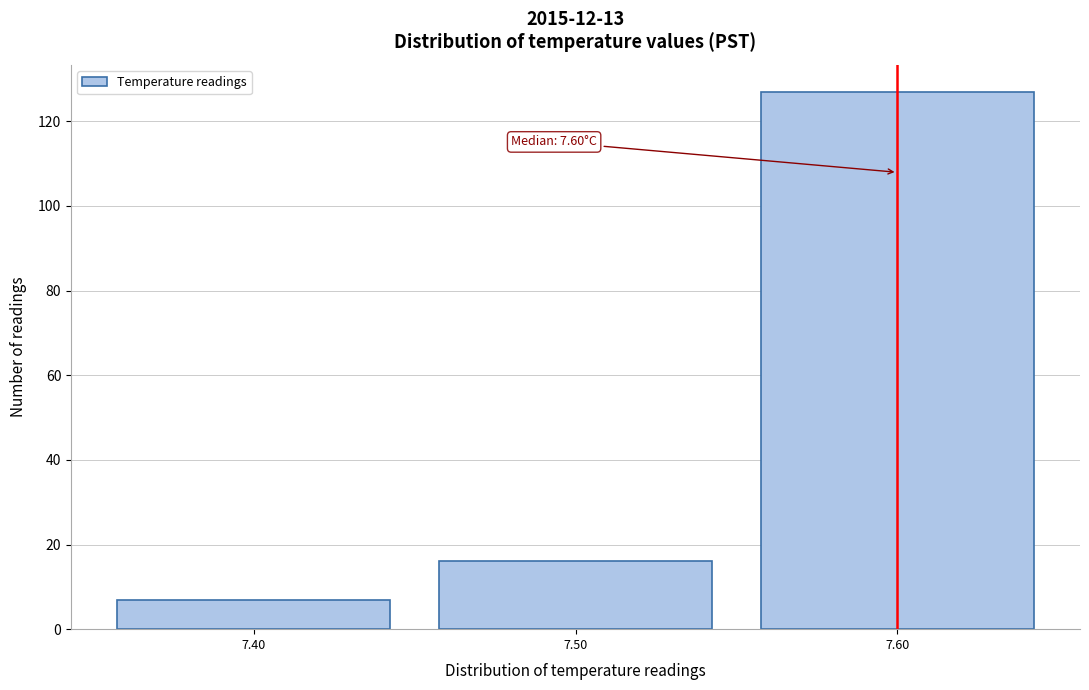

Over which range of the x-axis is the bar tallest?

7.55 to 7.65